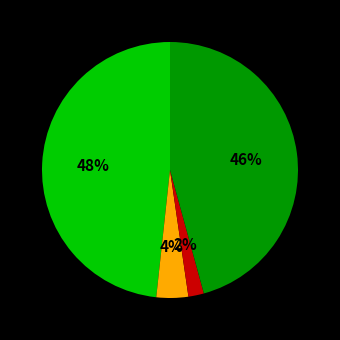

To the nearest percent, what is the difference between the largest and smallest slice percentages?

48%